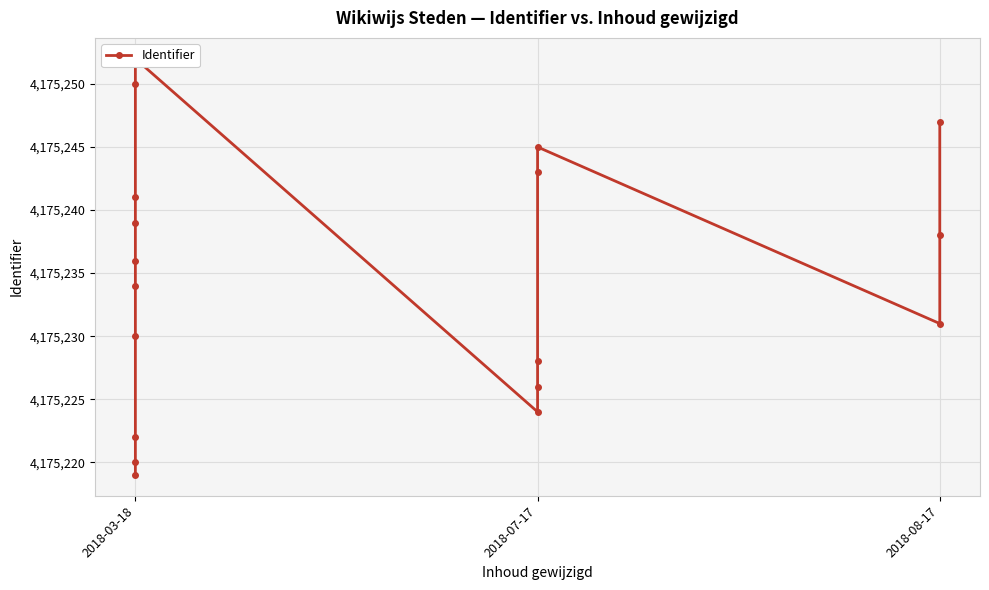

Reading left to right, transcribe all the data shown in this chart.

4175219	4175220	4175222	4175230	4175234	4175236	4175239	4175241	4175250	4175252	4175224	4175226	4175228	4175243	4175245	4175231	4175238	4175247